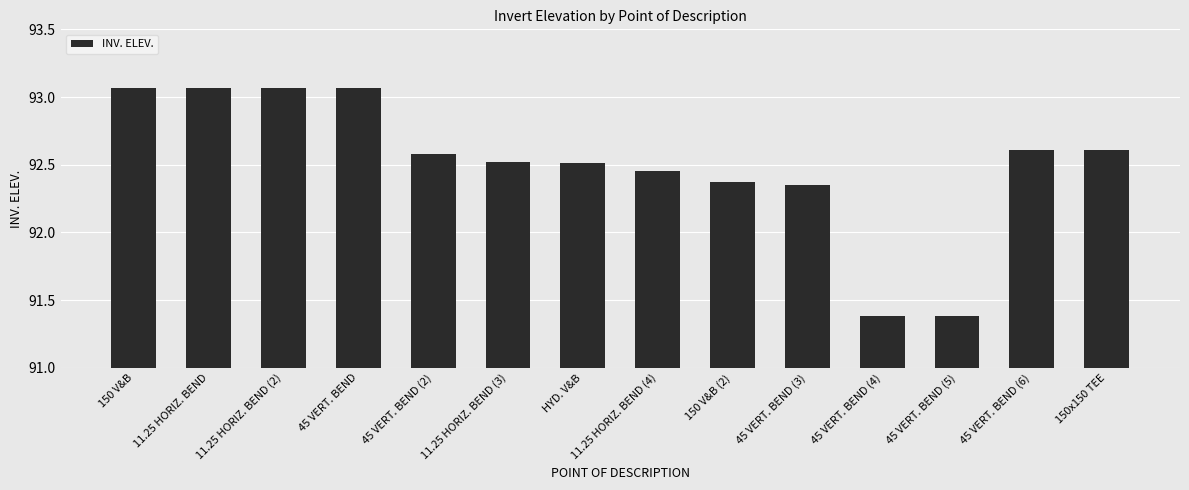

True or false: the data shows 91.4 at 45 VERT. BEND (4).

True